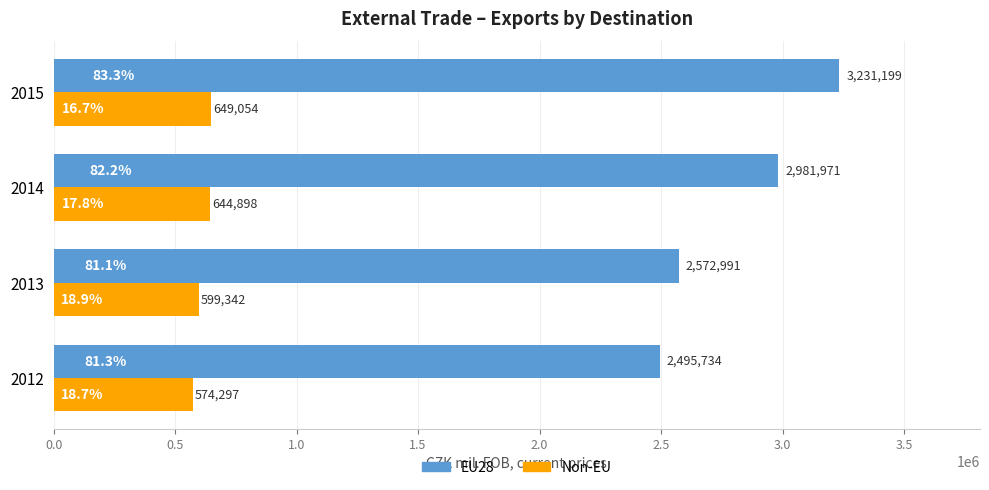

True or false: Non-EU has a value of 903100 at 2013.

False